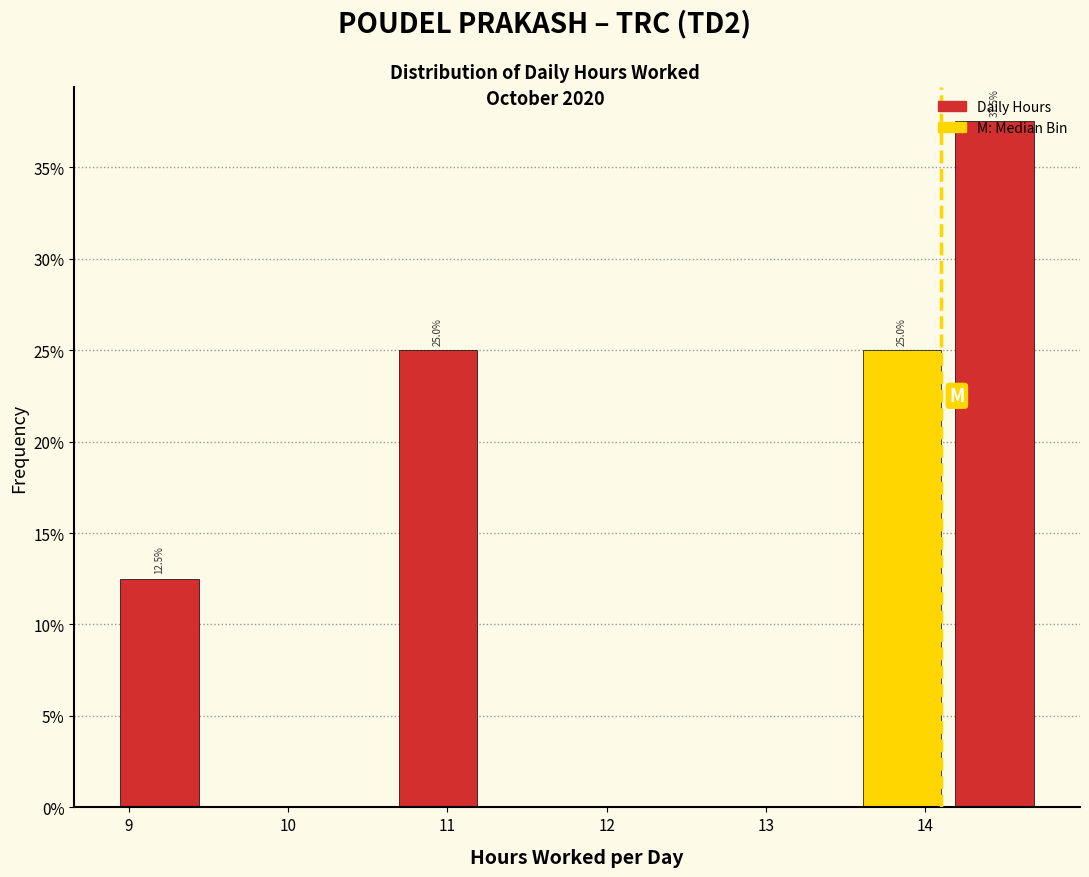

Which range on the x-axis has the tallest bar?

14.1 to 14.7